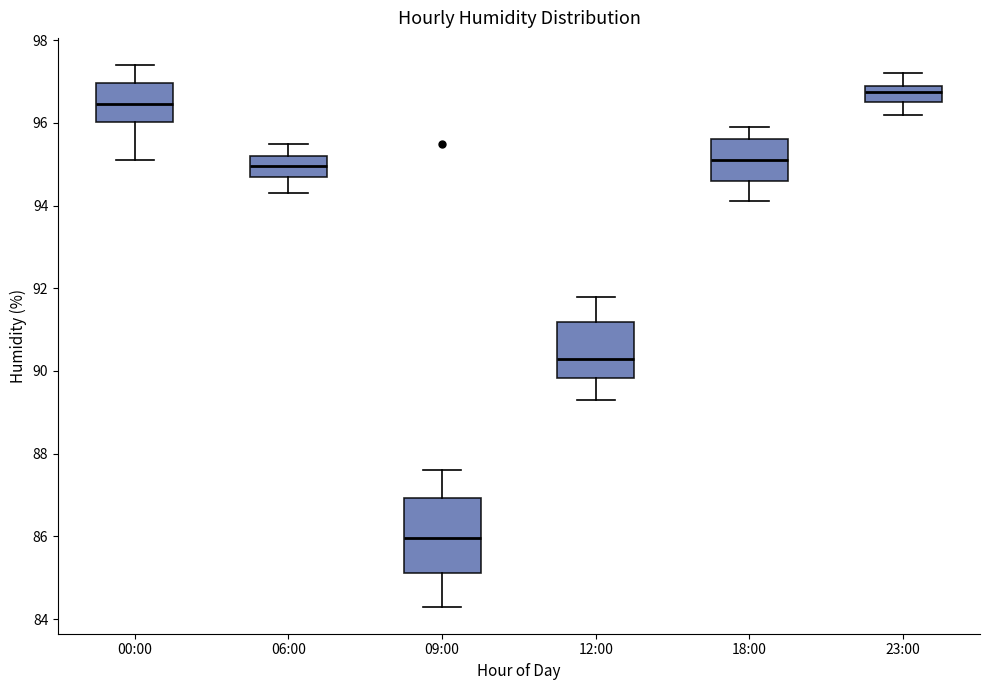

Where does the upper whisker of the box for 06:00 end on the y-axis? The values are not printed on the chart, so give them approximately, as read against the axis.

95.6